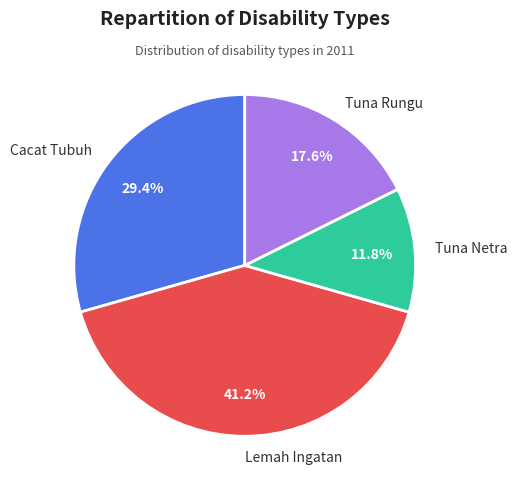

True or false: Cacat Tubuh accounts for 41% of the total.

False